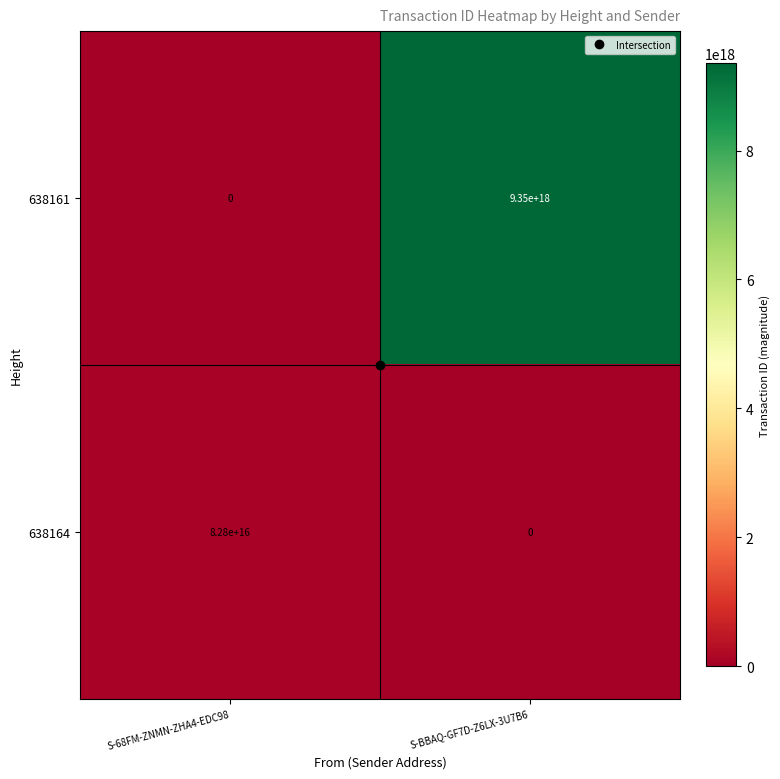

Which series has the widest spread of values?

638161